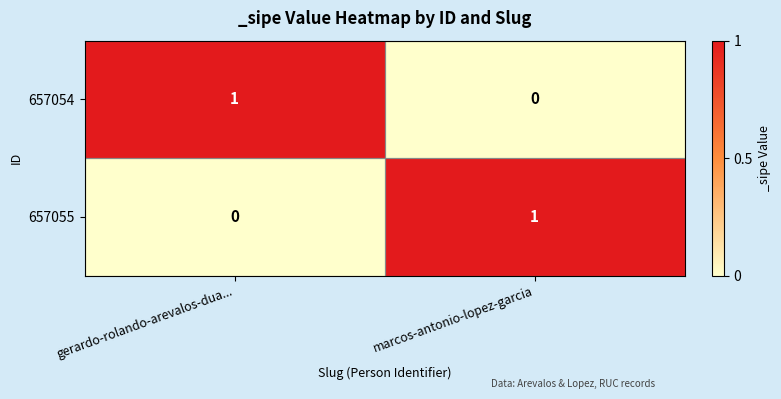

Is the value of 657055 at gerardo-rolando-arevalos-dua... greater than the value of 657054 at gerardo-rolando-arevalos-dua...?

No